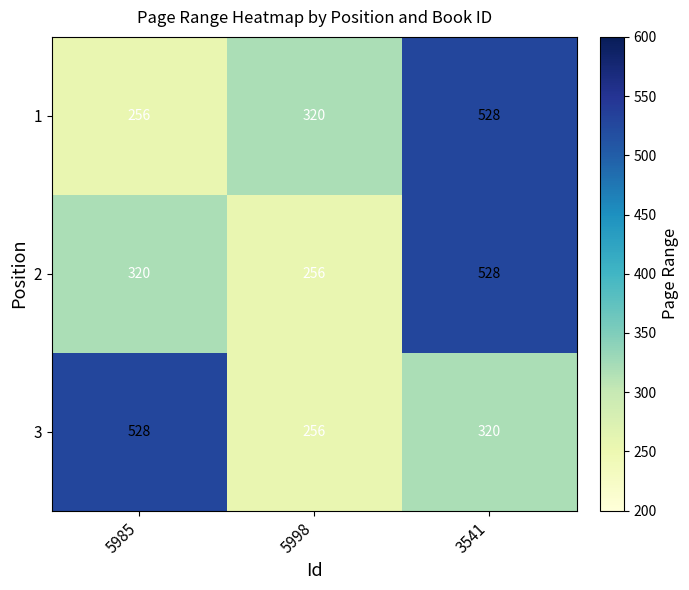

What is the sum of all 1 values?

1104